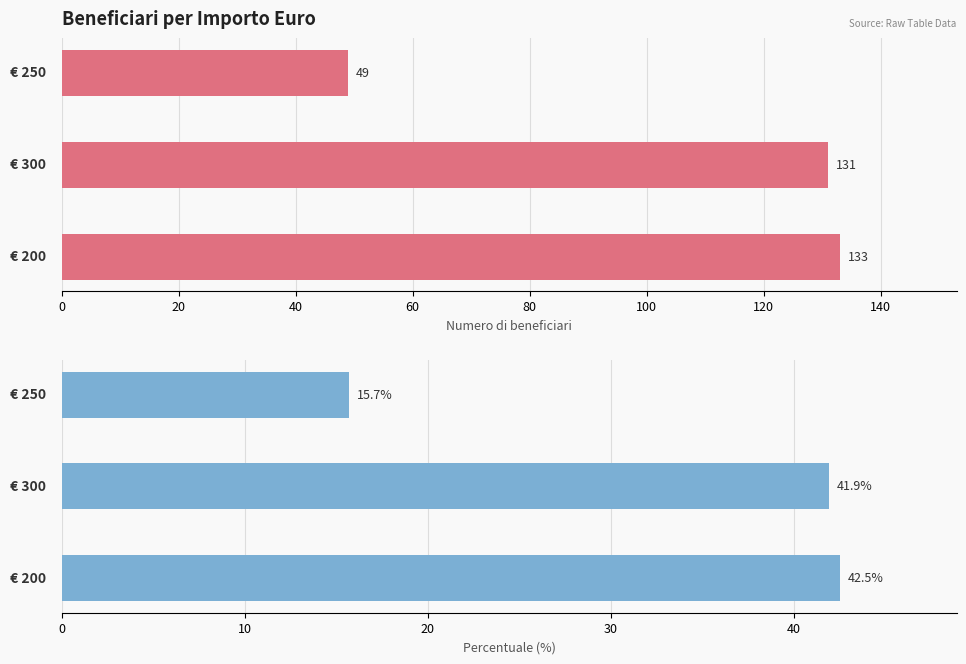

What is the value of the Percentuale bar at the 2nd from the left?

41.9